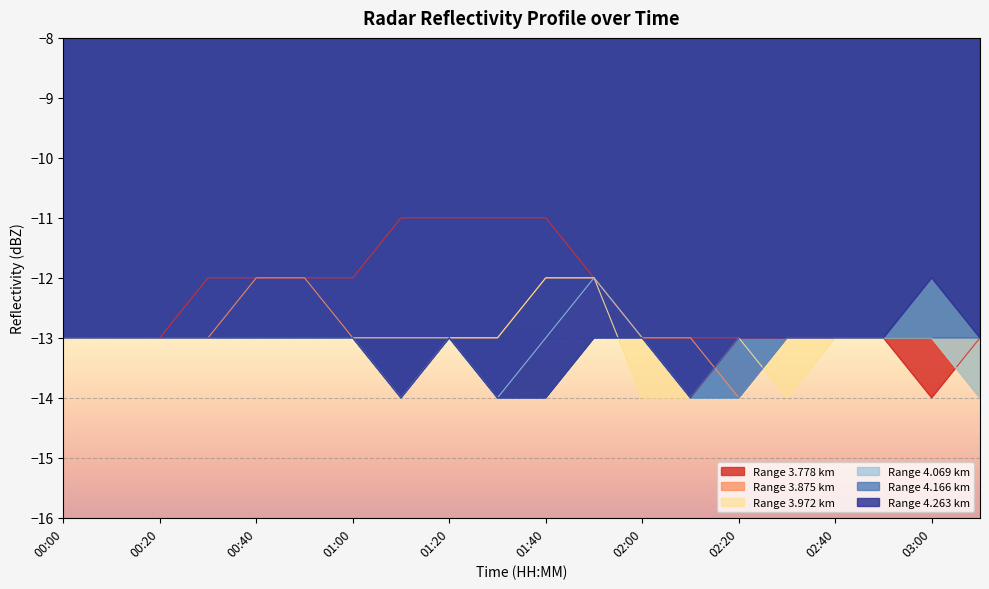

Between which two adjacent categories do 3.972 and 4.069 first intersect?

02:20 and 02:30